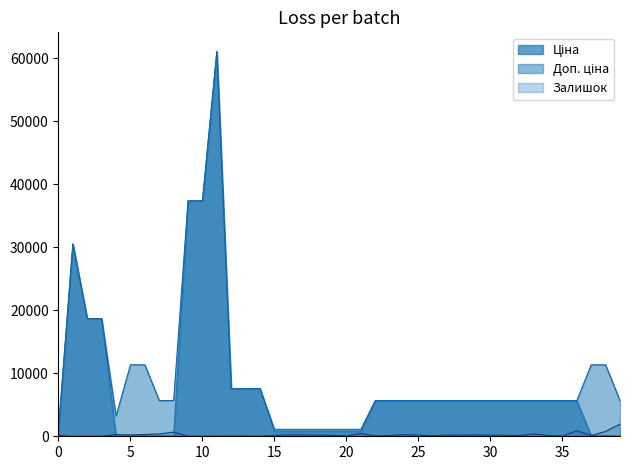

What is the maximum value for Залишок?

1933.0